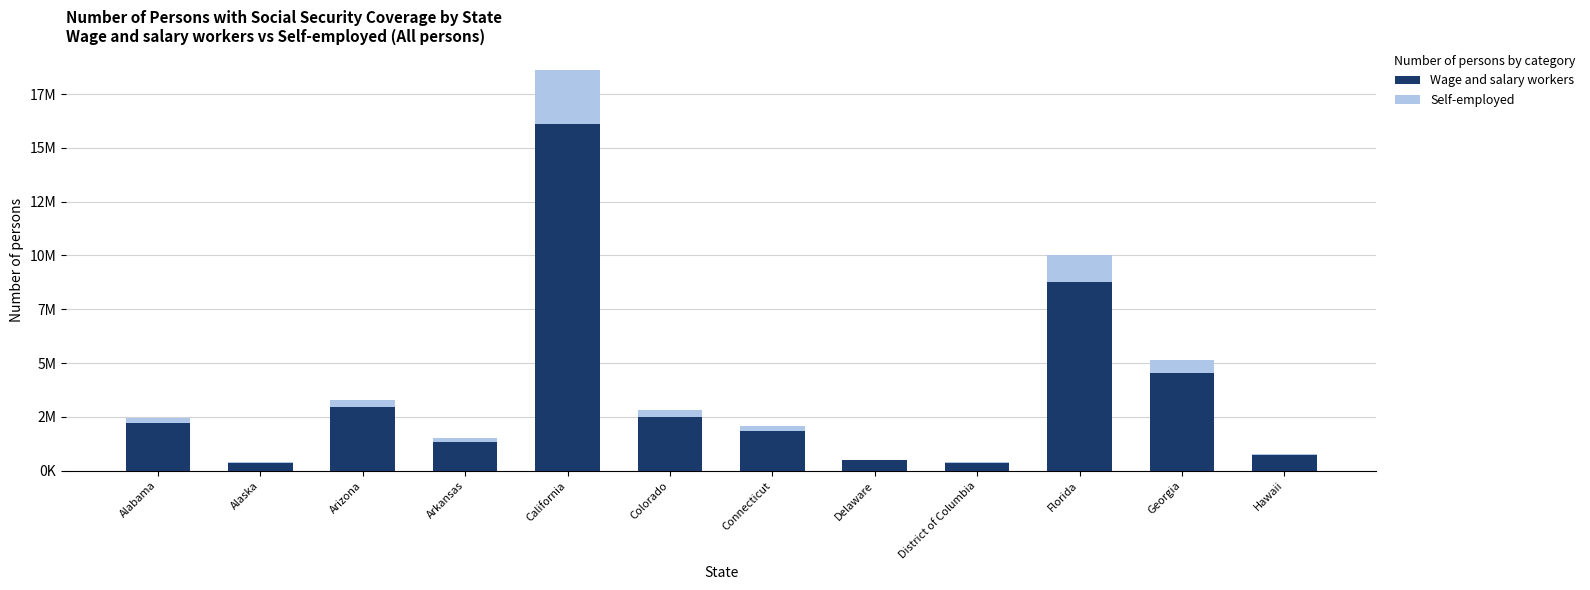

Where does the Wage and salary workers series first go above 2209912?

Arizona